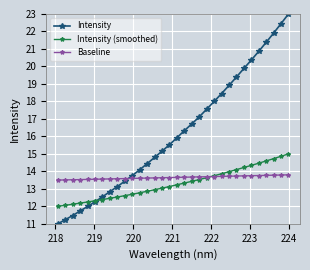

True or false: Intensity and Baseline cross at least once.

True